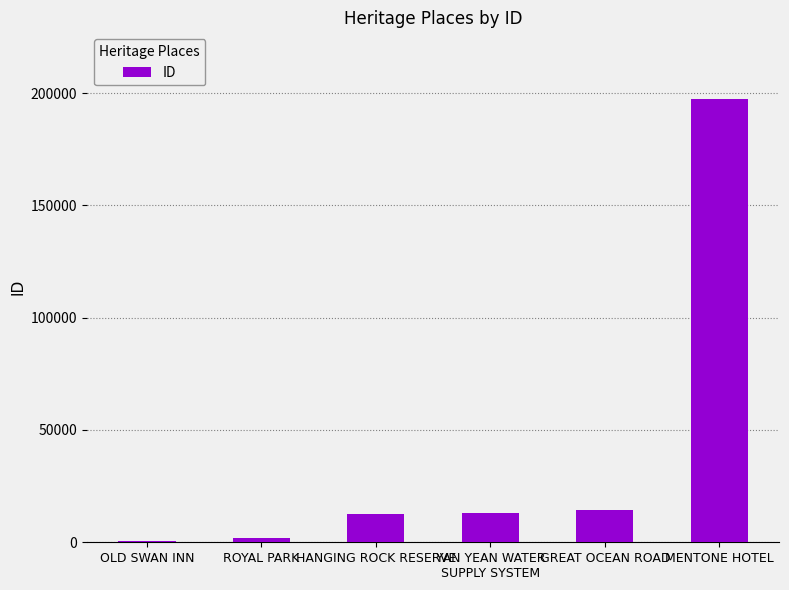

Between GREAT OCEAN ROAD and OLD SWAN INN, which is larger?

GREAT OCEAN ROAD